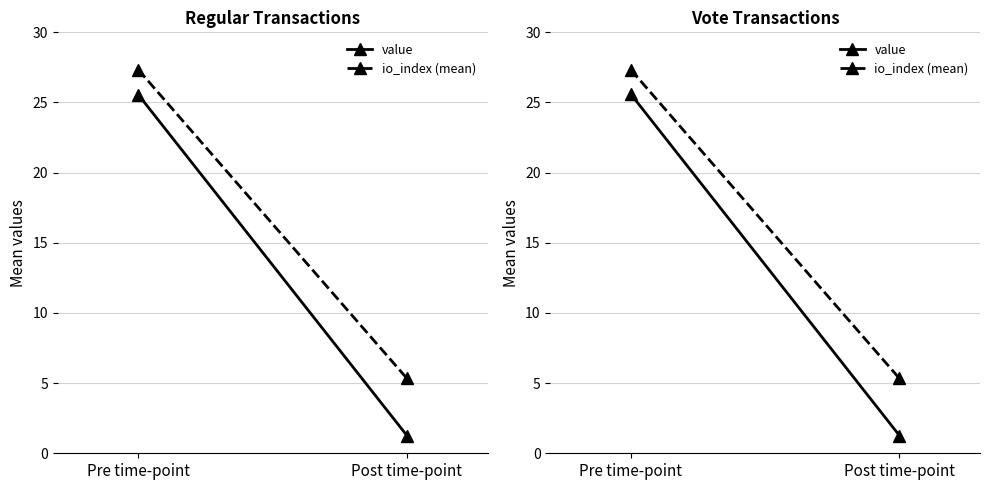

The io_index (mean) series shows 8.6 at Post time-point. True or false?

False